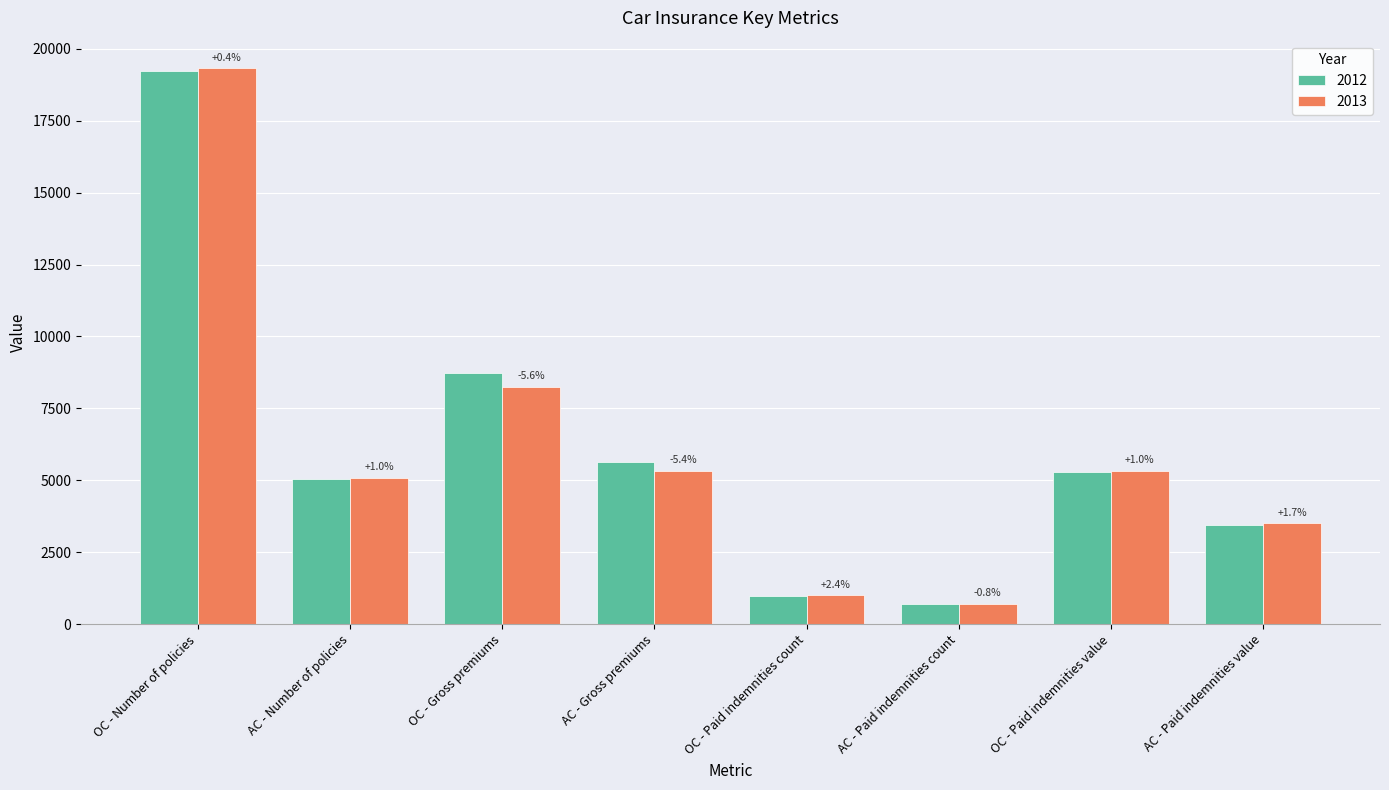

What is the label of the 1st bar from the right?

AC - Paid indemnities value